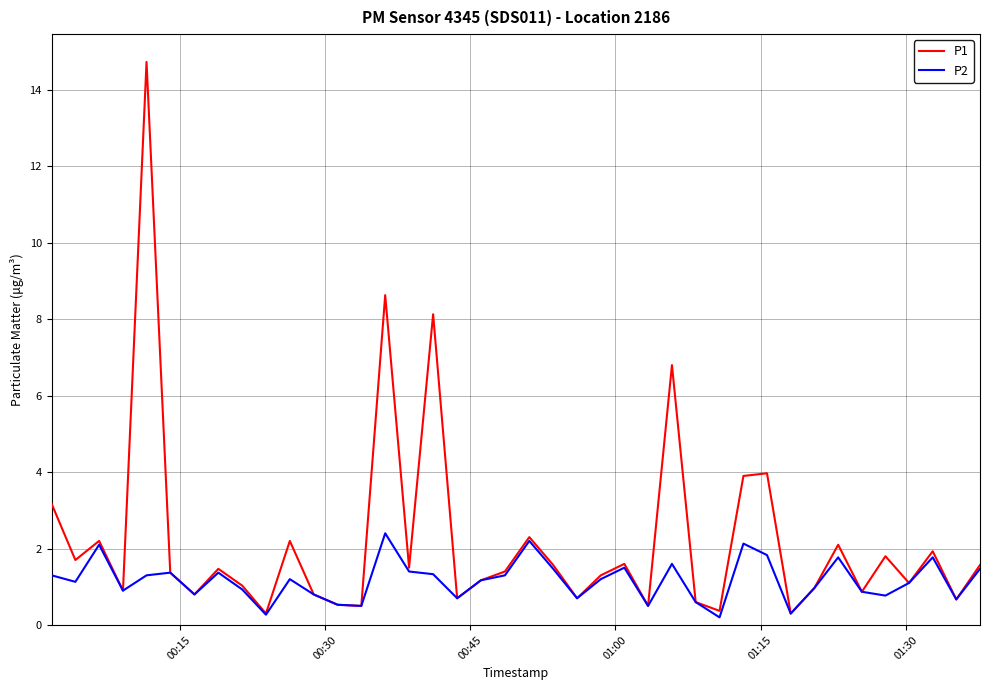

Which series has the largest total across all categories?

P1